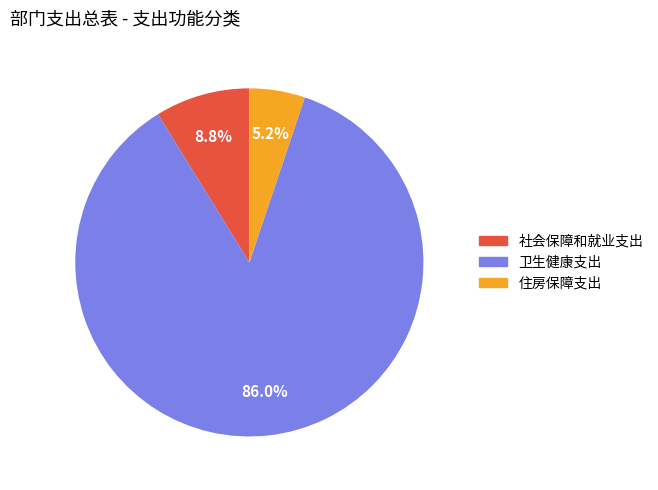

What percentage is the 卫生健康支出 slice, to the nearest percent?

86%